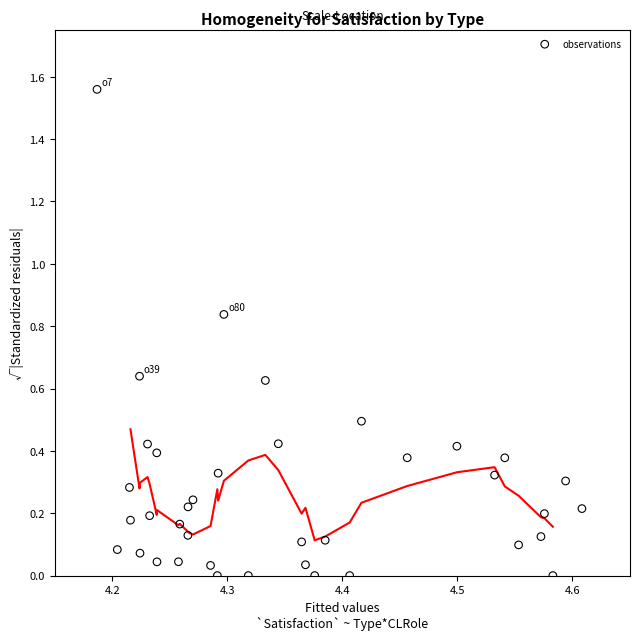

How many data points are displayed?

38